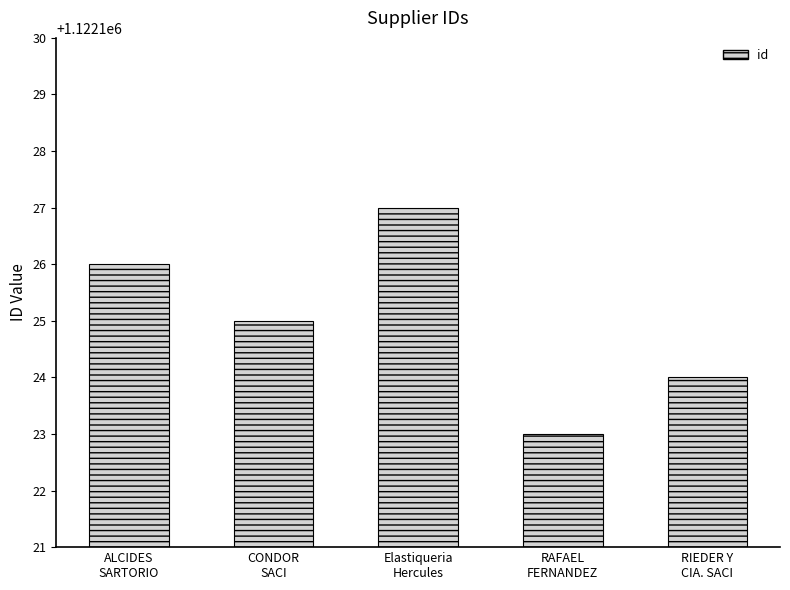

The value at RIEDER Y
CIA. SACI is 1122124. True or false?

True